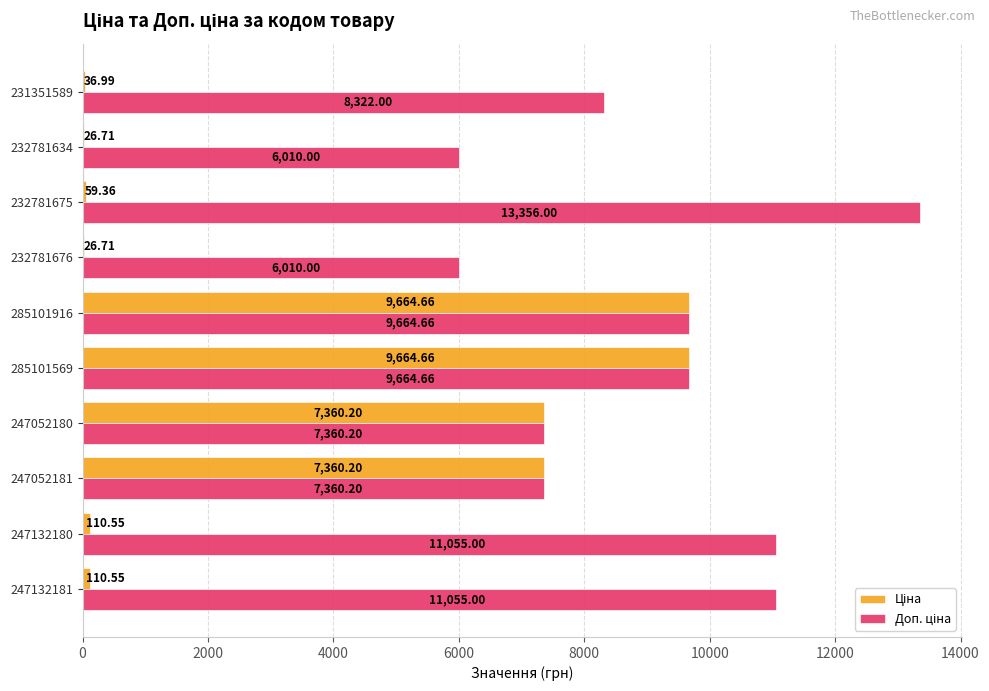

What is the total value across all series at 232781676?

6036.7